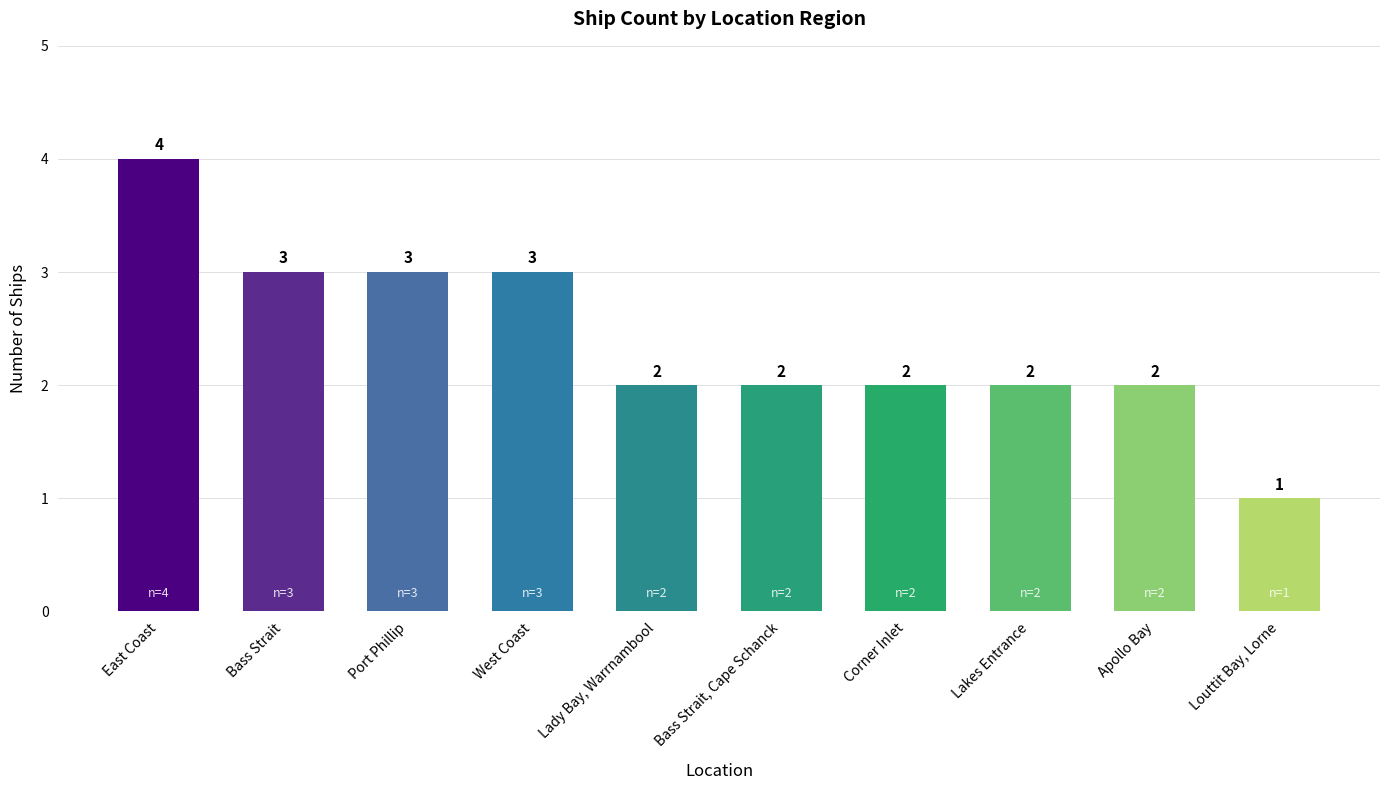

Reading right to left, what are all the values shown in this chart?

1	2	2	2	2	2	3	3	3	4